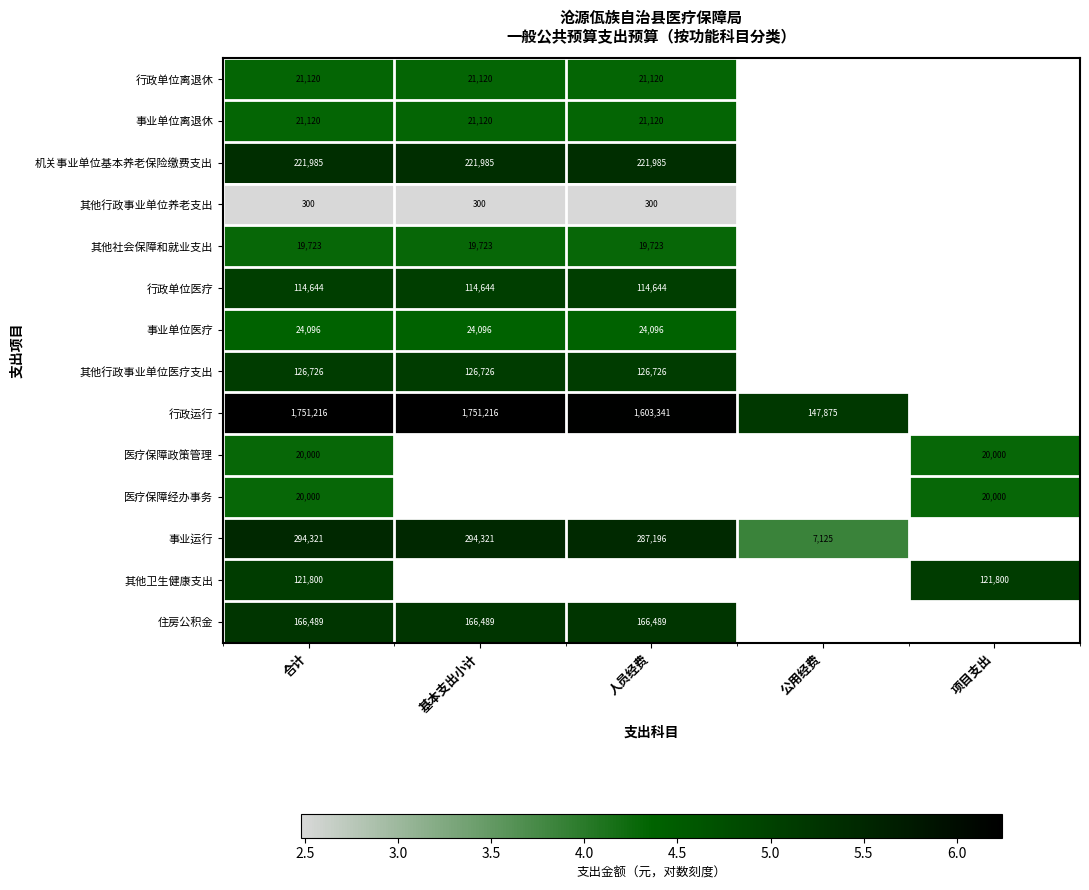

The value of 医疗保障政策管理 at 项目支出 is 6.5. True or false?

False